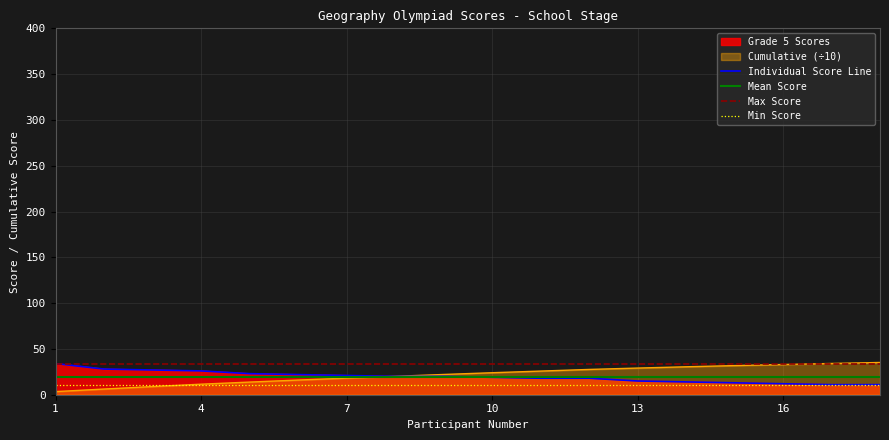

What is the difference between the second highest and minimum values in the Grade 5 series?

17.0